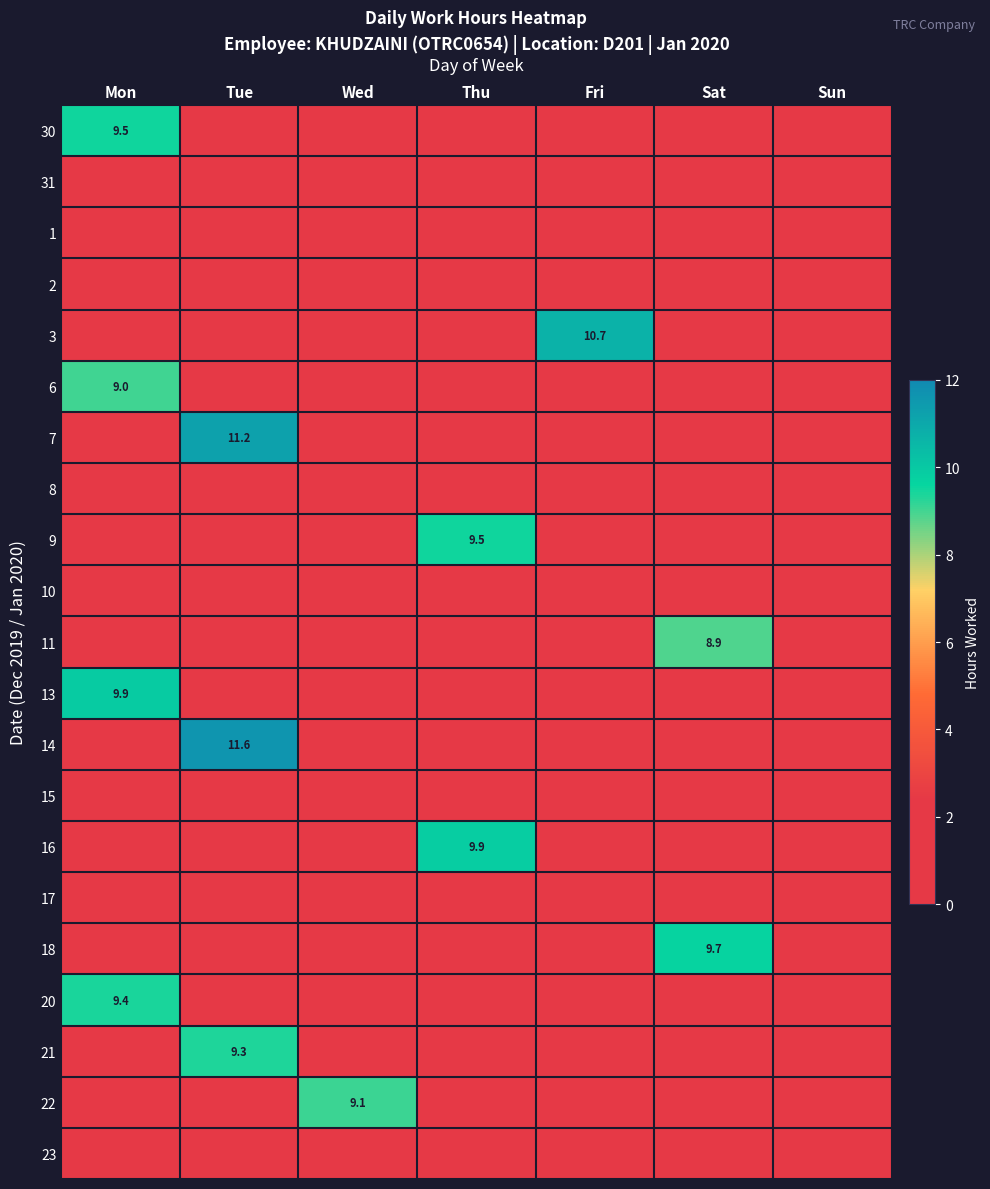

Is it true that 13 equals 6.5 at Mon?

False